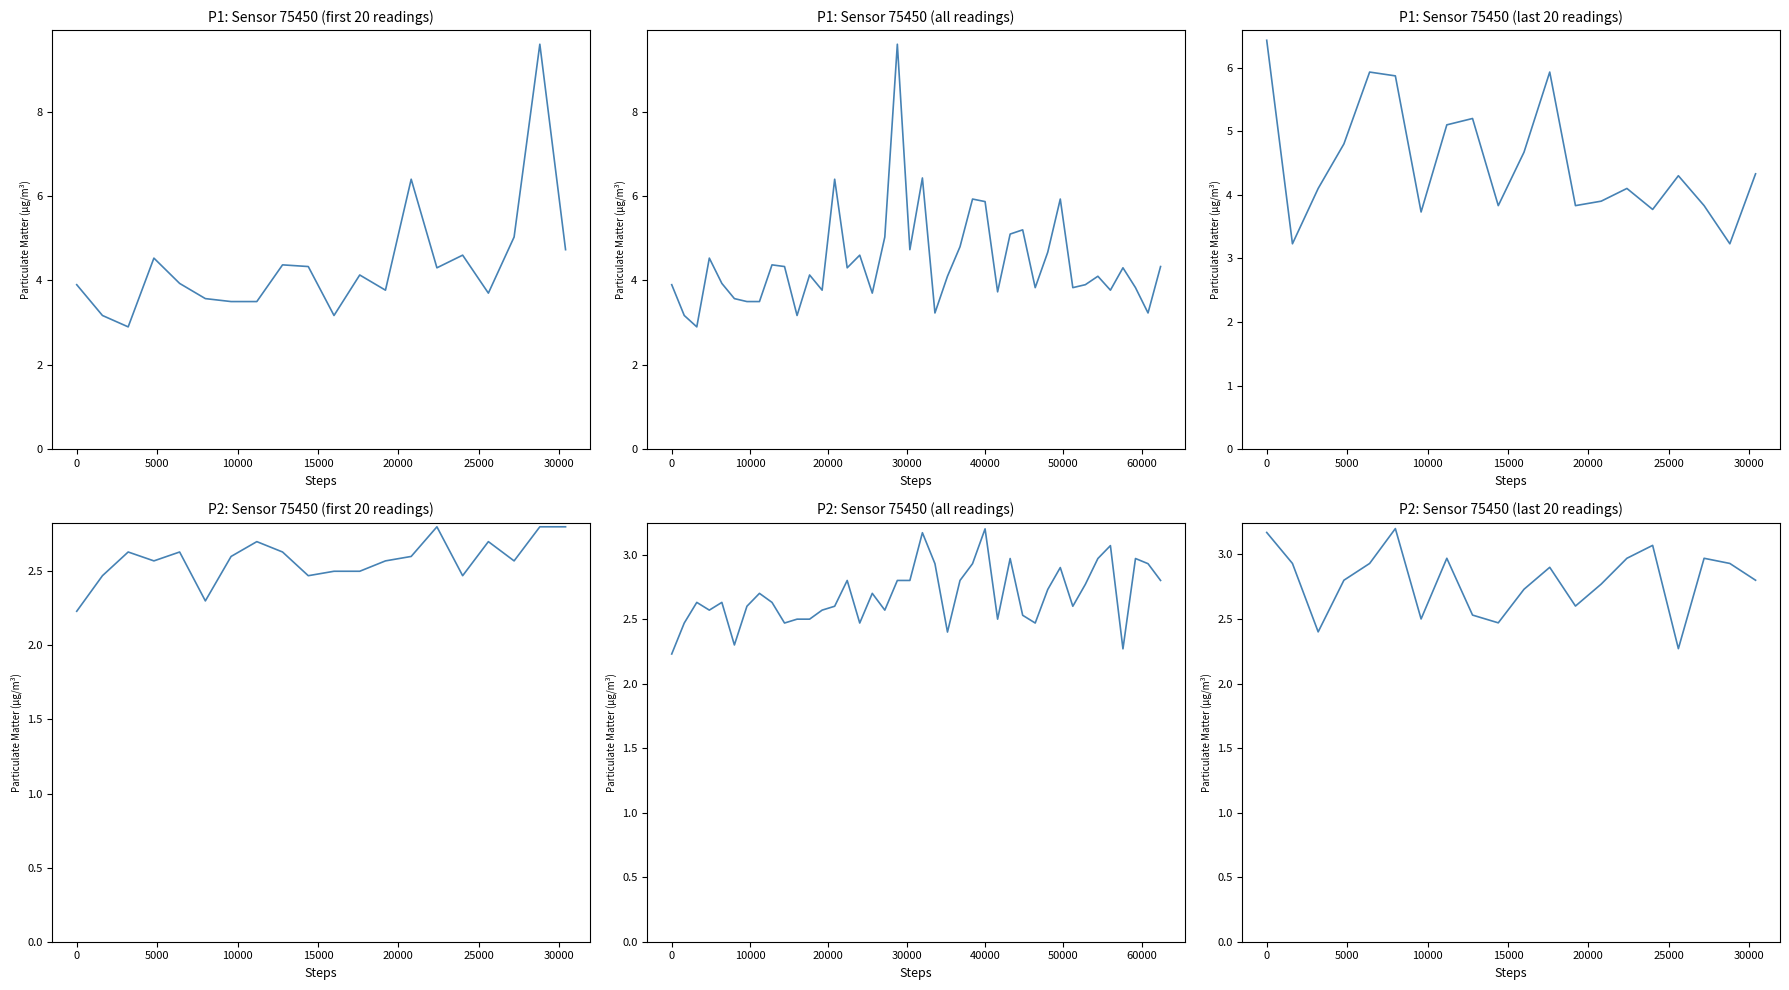

The P1 series shows 7.0 at 14. True or false?

False